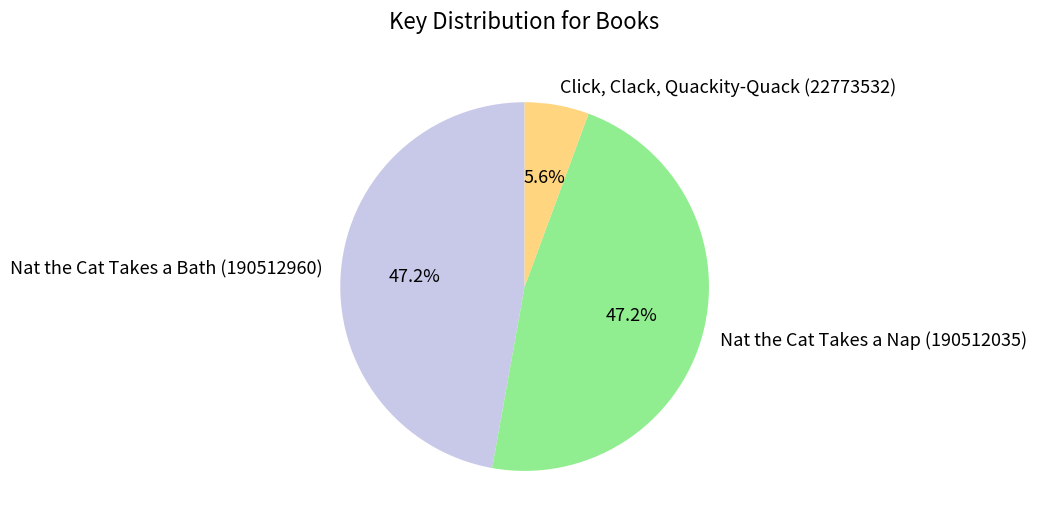

True or false: Nat the Cat Takes a Nap (190512035) accounts for 47% of the total.

True